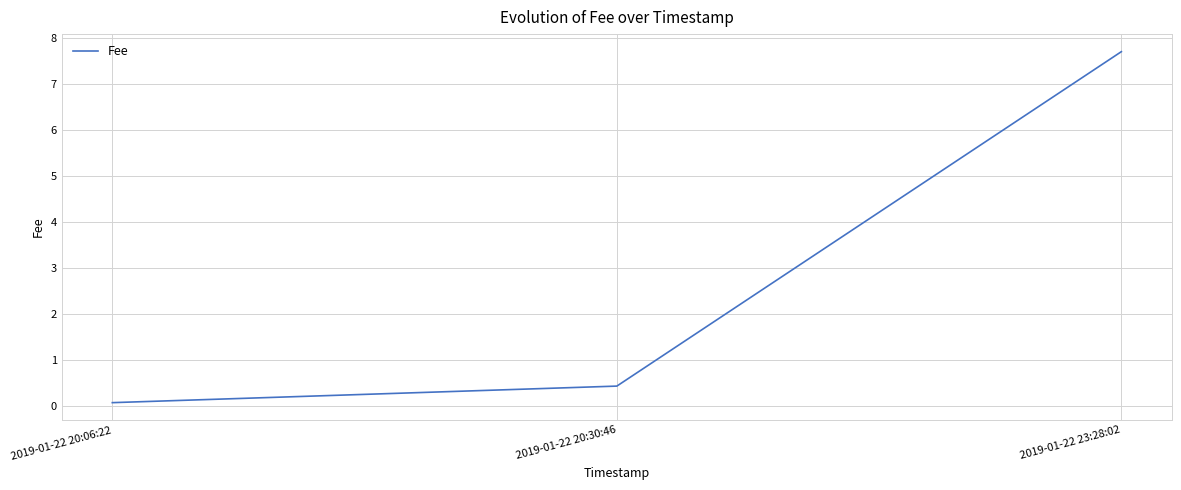

Reading left to right, extract all data points from this chart.

0.1	0.4	7.7